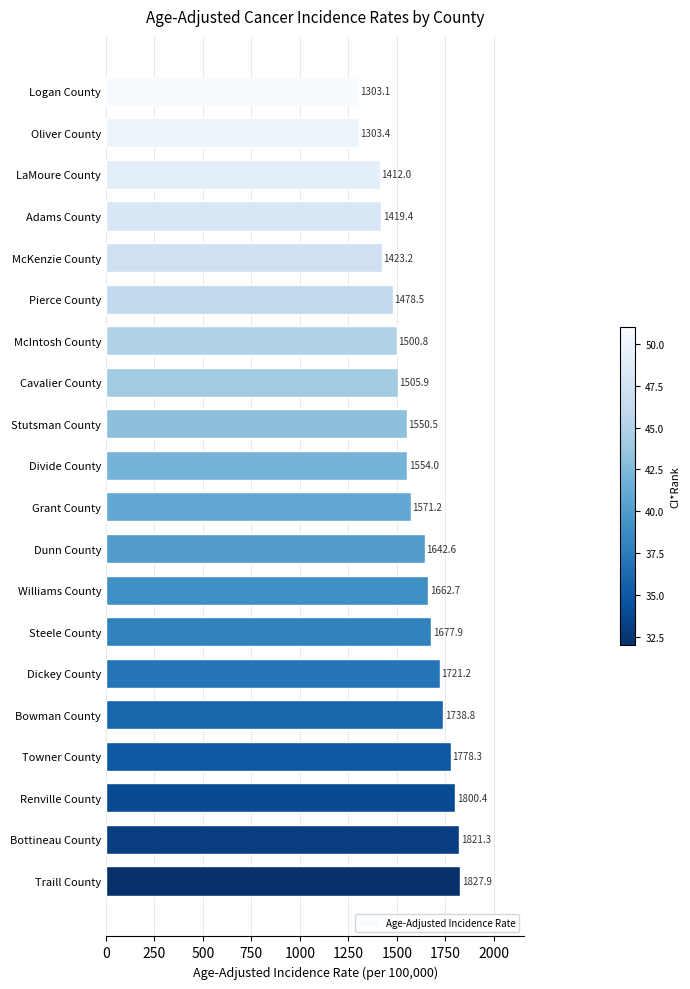

What is the sum of all values?

31693.1